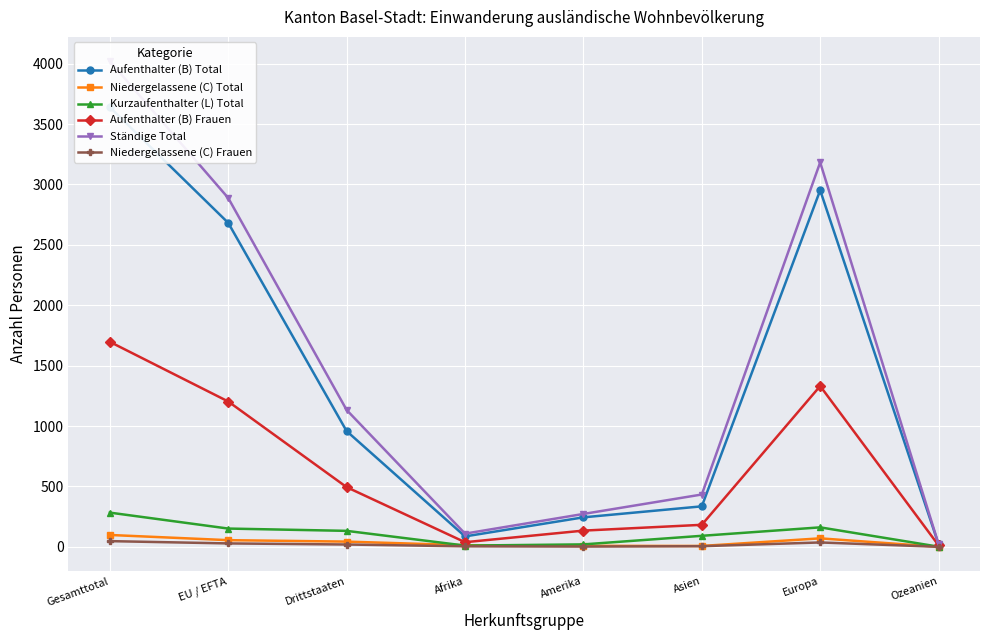

True or false: Aufenthalter (B) Frauen and Ständige Total intersect in this chart.

False